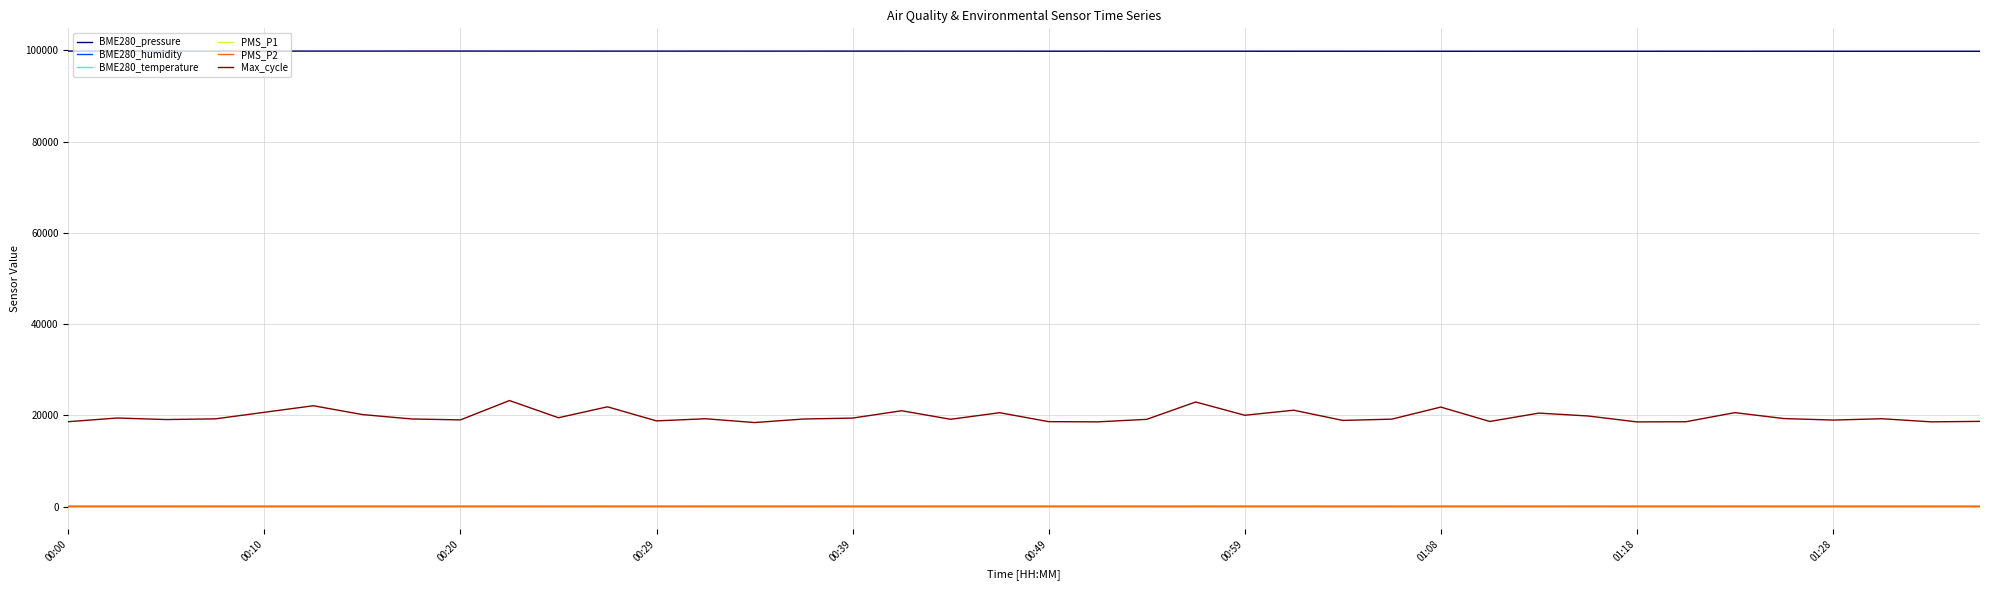

Which series has the largest total across all categories?

BME280_pressure